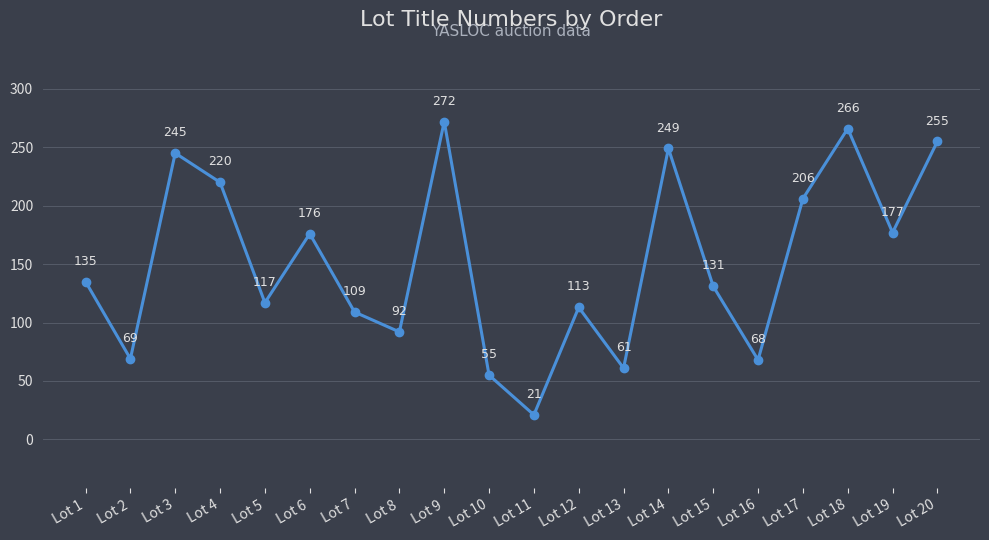

How many lines are shown in the chart?

1